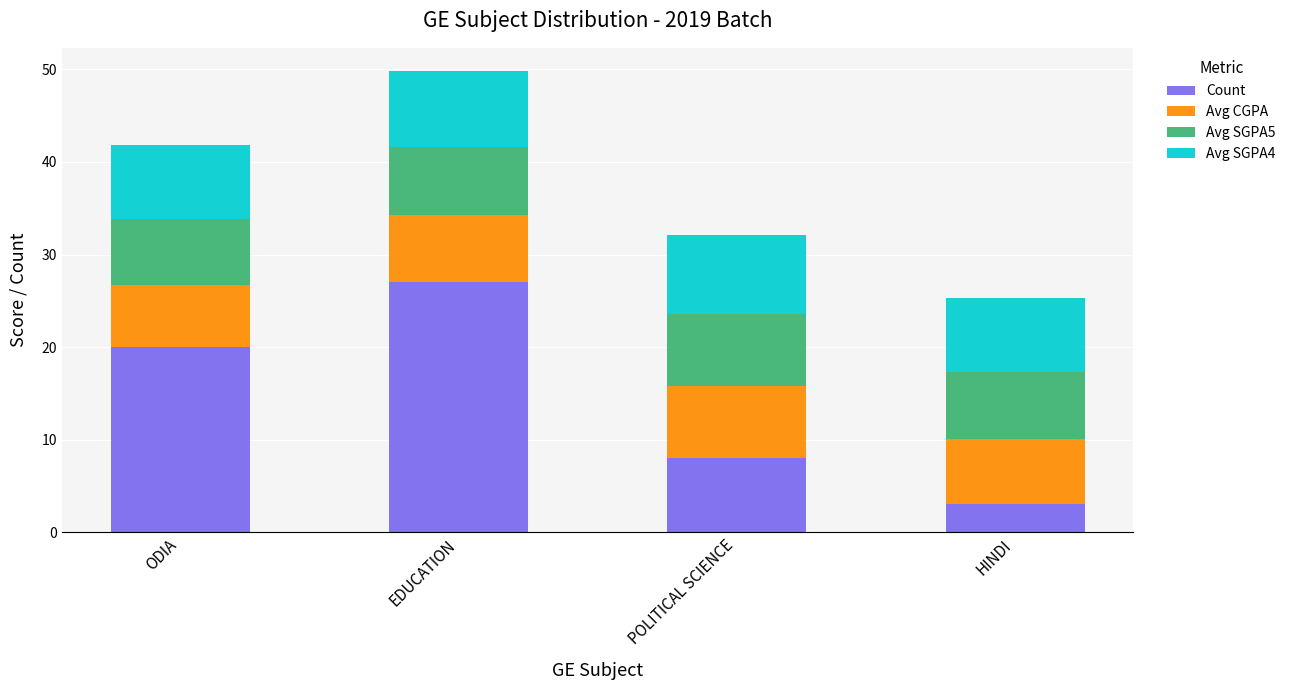

True or false: Count has a value of 20.0 at ODIA.

True